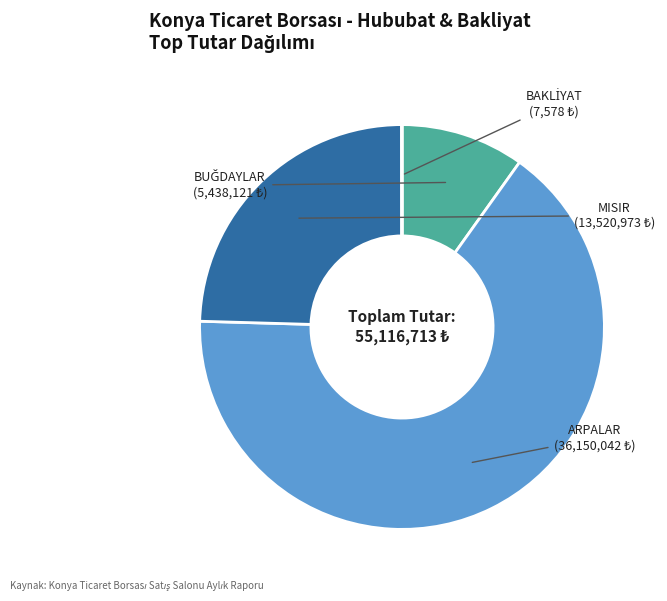

What is the largest slice in the pie chart?

ARPALAR